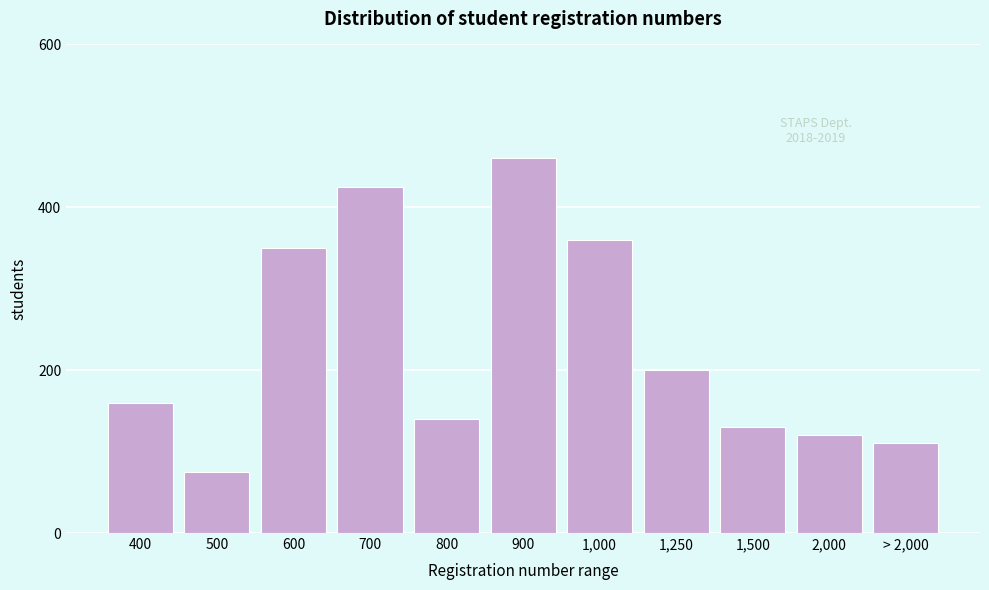

Reading left to right, list all the values displayed in this chart.

160	75	350	425	140	460	360	200	130	120	110